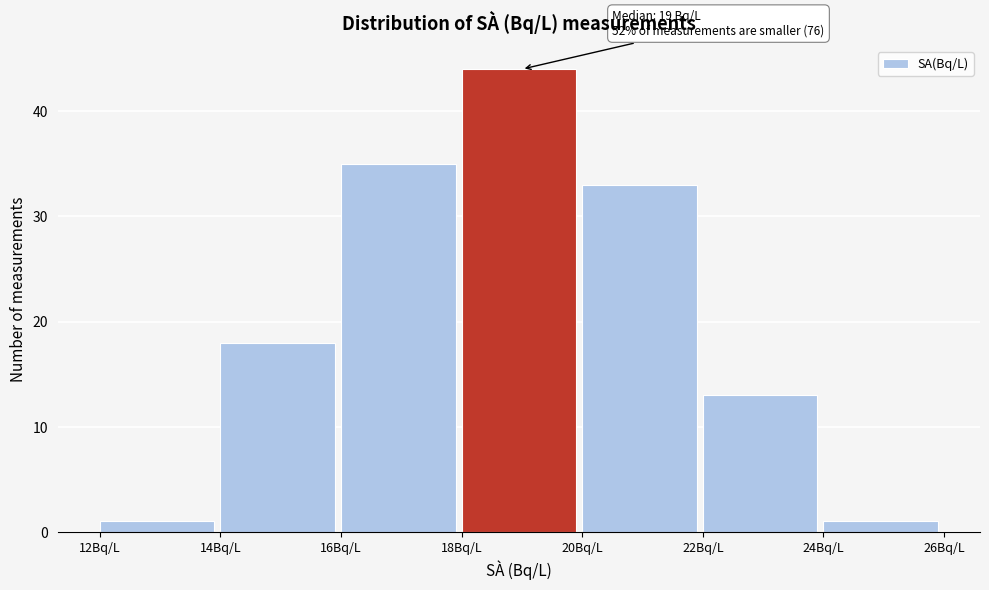

Which range on the x-axis has the tallest bar?

18 to 20